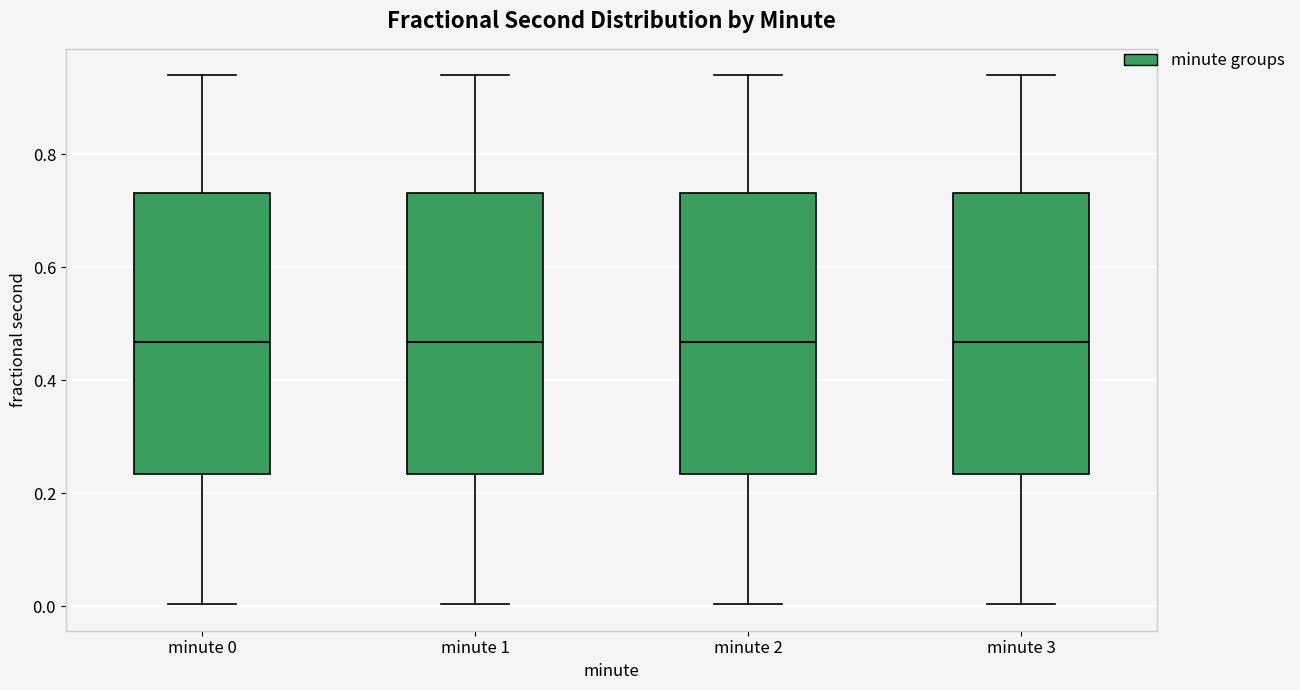

Reading left to right, read every box against the y-axis: the position of its median line, the range the box covers, and the ends of its whiskers. The values are not printed on the chart, so give them approximately, as read against the axis.

minute 0: median 0.46, box 0.24 to 0.74, whiskers 0.00 to 0.94
minute 1: median 0.46, box 0.24 to 0.74, whiskers 0.00 to 0.94
minute 2: median 0.46, box 0.24 to 0.74, whiskers 0.00 to 0.94
minute 3: median 0.46, box 0.24 to 0.74, whiskers 0.00 to 0.94